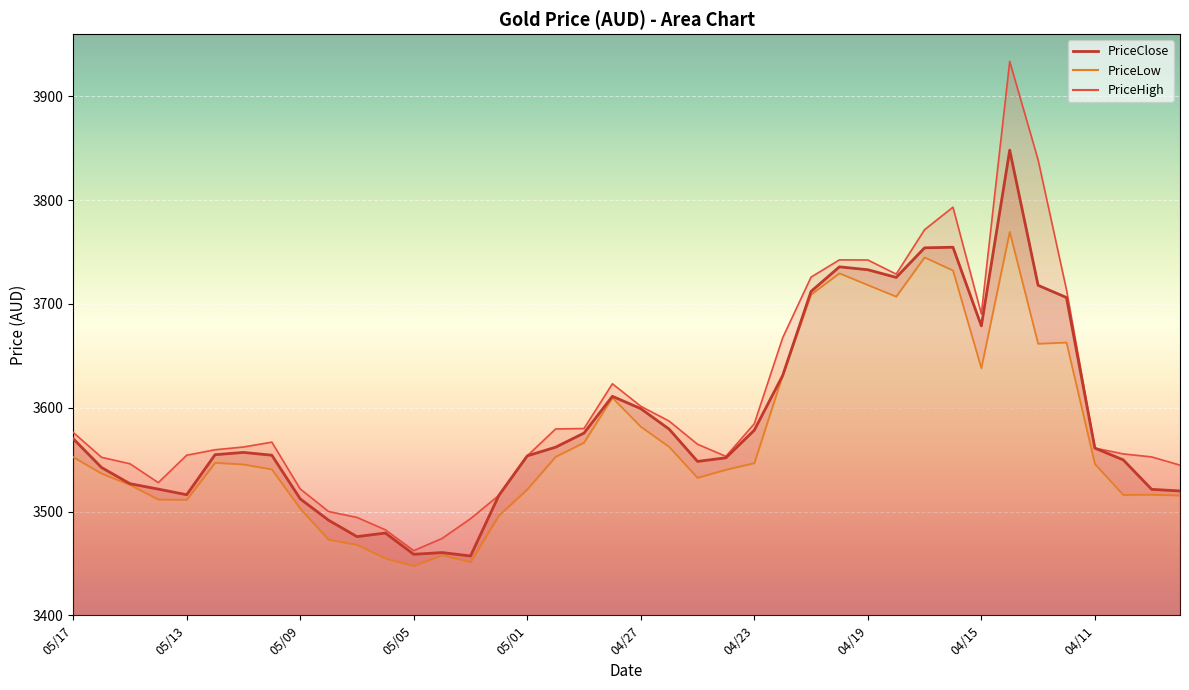

What are all the series names shown in the legend?

PriceClose, PriceLow, PriceHigh